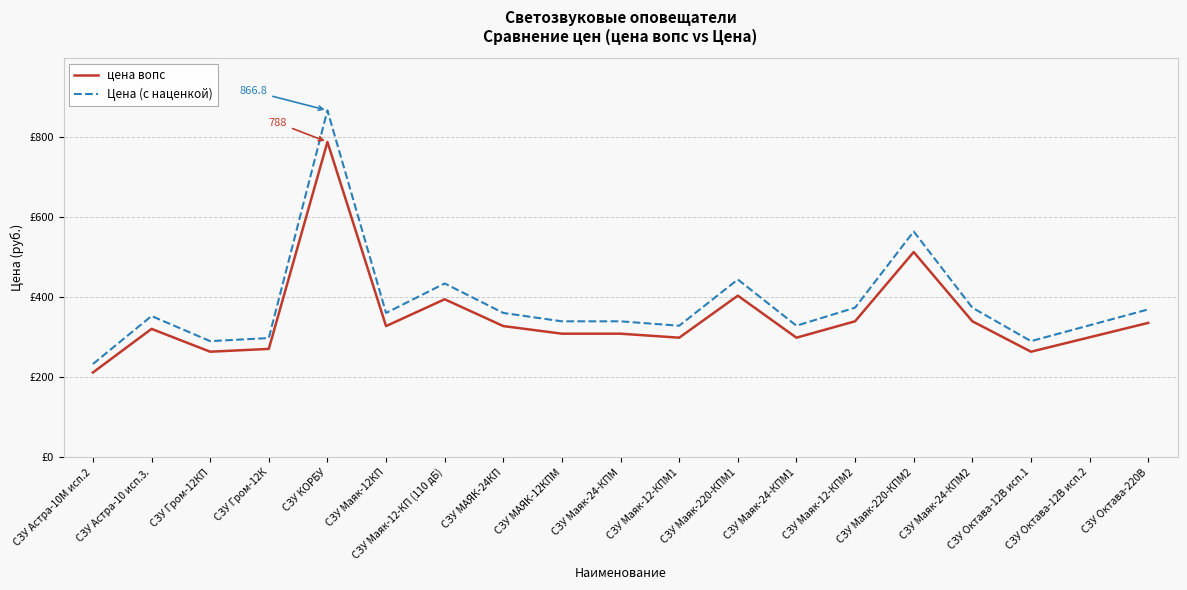

True or false: цена вопс has more than 1 points higher than both neighbors.

True